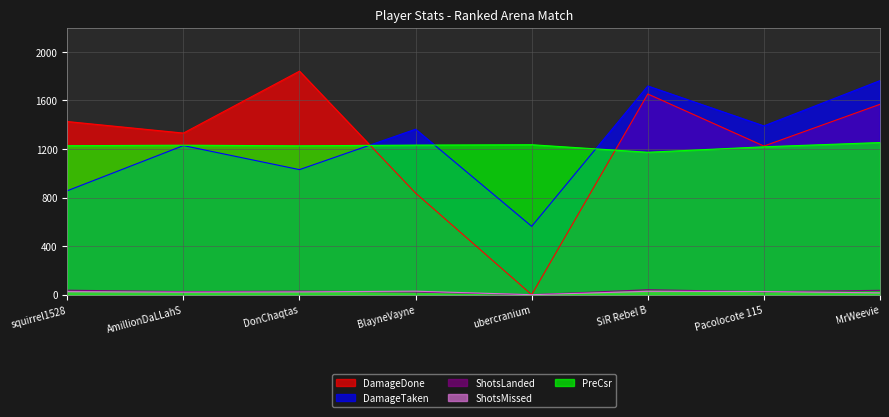

The value of ShotsLanded at DonChaqtas is 13. True or false?

False